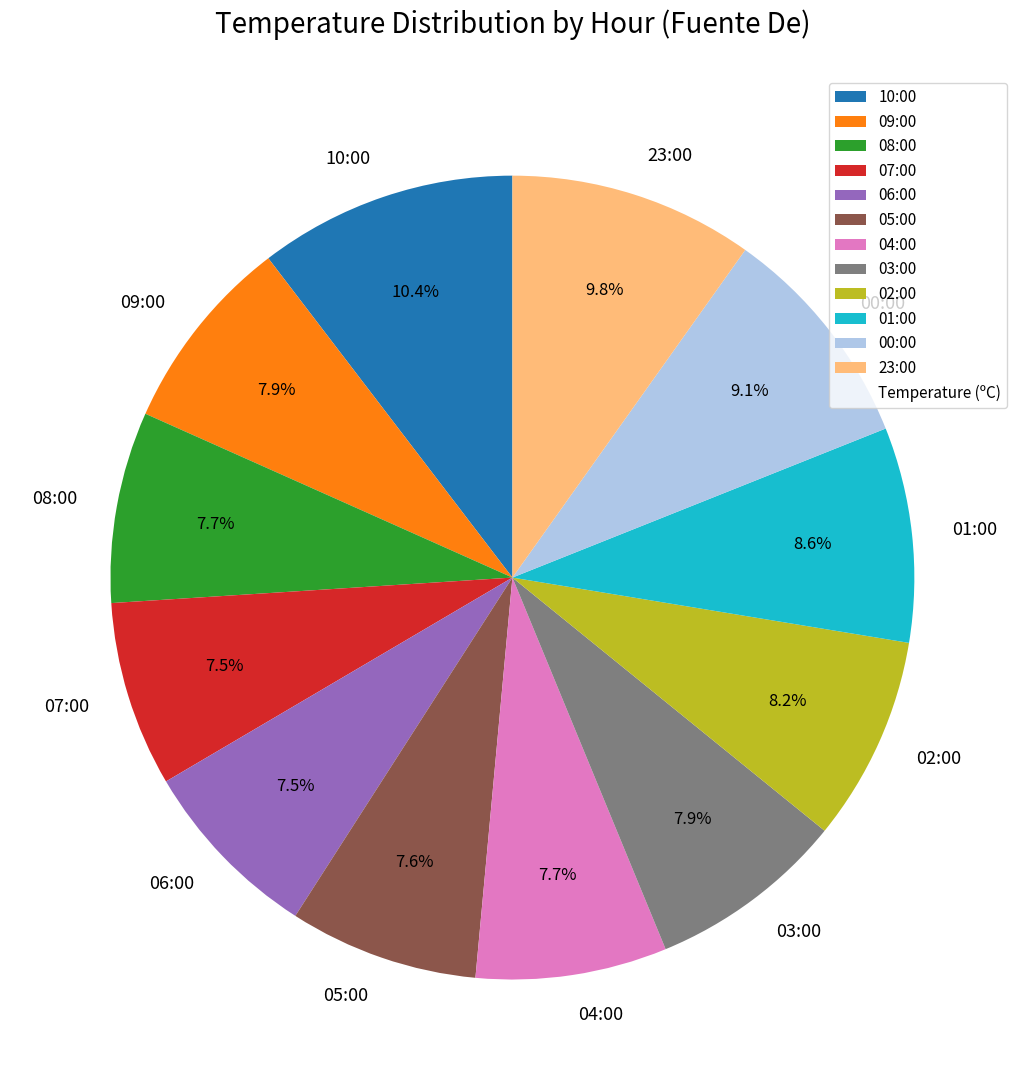

How much of the chart is everything except 07:00?

92.5%